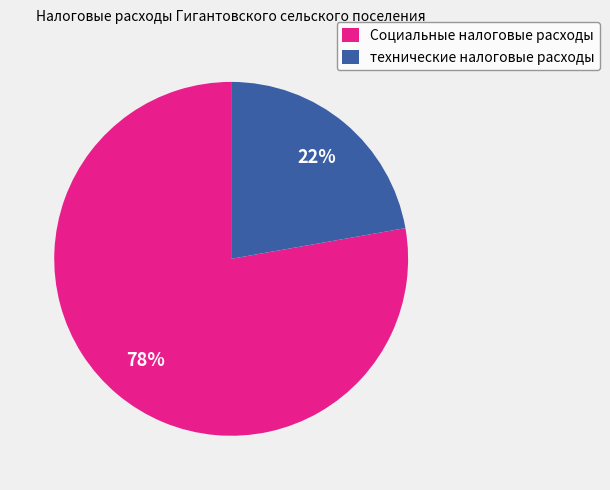

True or false: технические налоговые расходы accounts for 22% of the total.

True